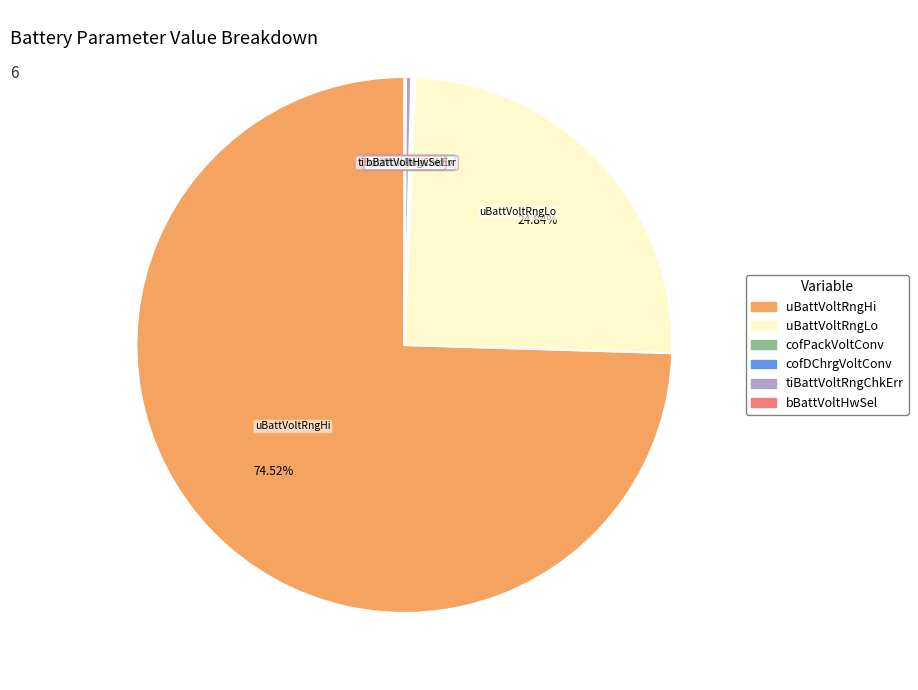

Is there any slice that represents more than half of the pie?

Yes